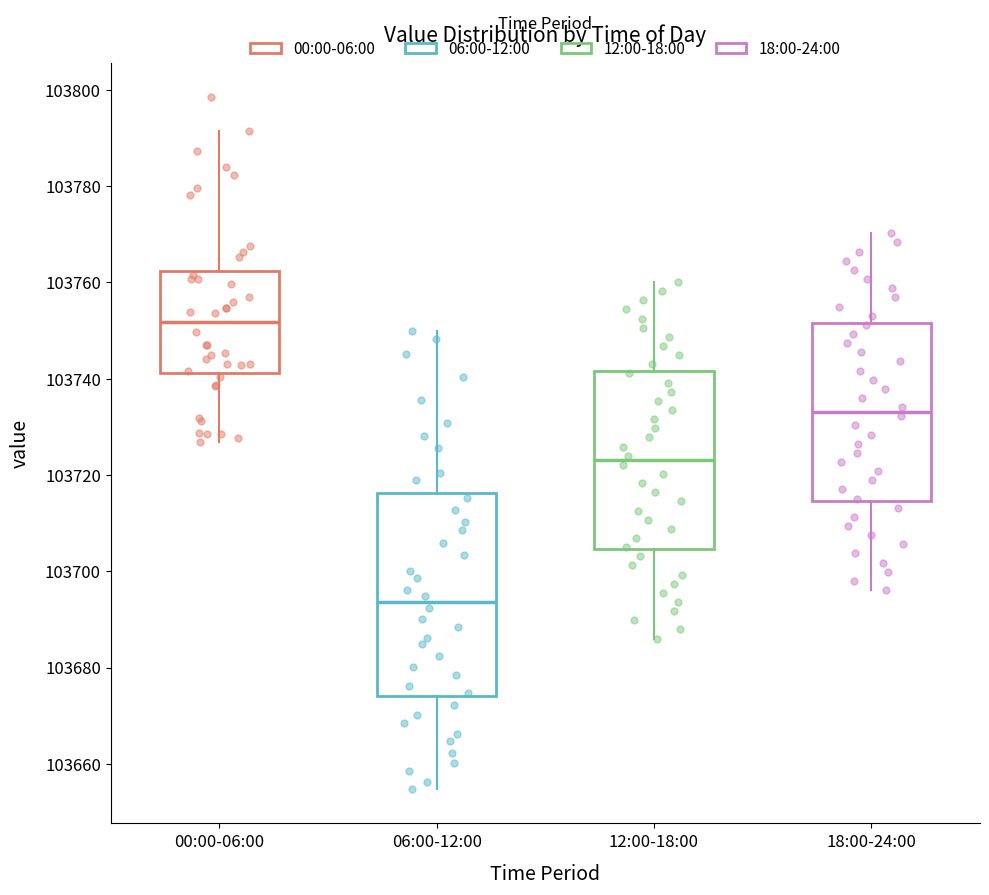

Reading left to right, read every box against the y-axis: the position of its median line, the range the box covers, and the ends of its whiskers. The values are not printed on the chart, so give them approximately, as read against the axis.

00:00-06:00: median 103752, box 103742 to 103762, whiskers 103726 to 103792
06:00-12:00: median 103694, box 103674 to 103716, whiskers 103654 to 103750
12:00-18:00: median 103724, box 103704 to 103742, whiskers 103686 to 103760
18:00-24:00: median 103734, box 103714 to 103752, whiskers 103696 to 103770